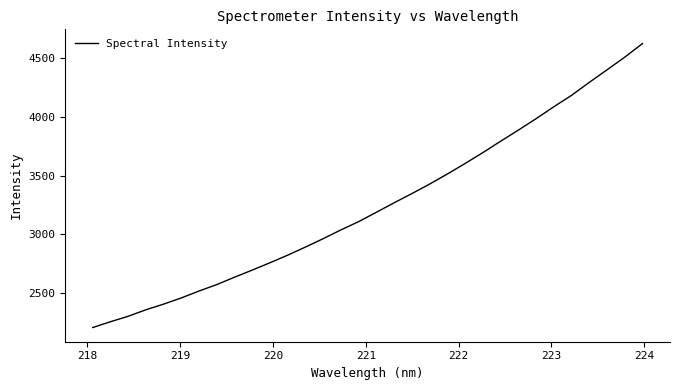

How many series are shown in this chart?

1